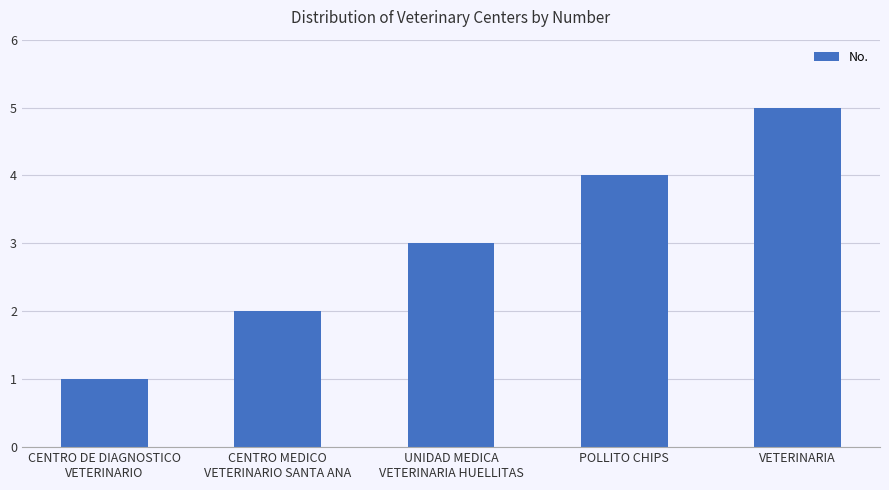

What is the label of the 3rd bar from the right?

UNIDAD MEDICA
VETERINARIA HUELLITAS